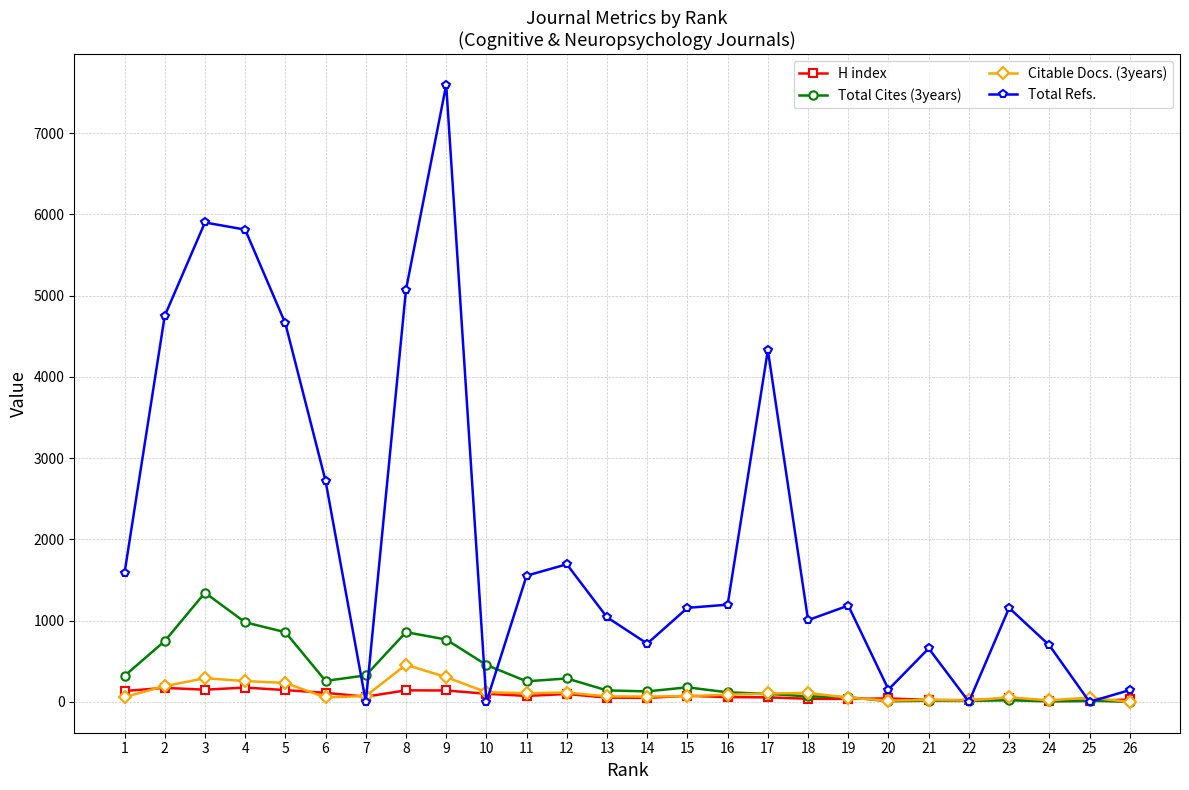

What is the sum of all H index values?

2048